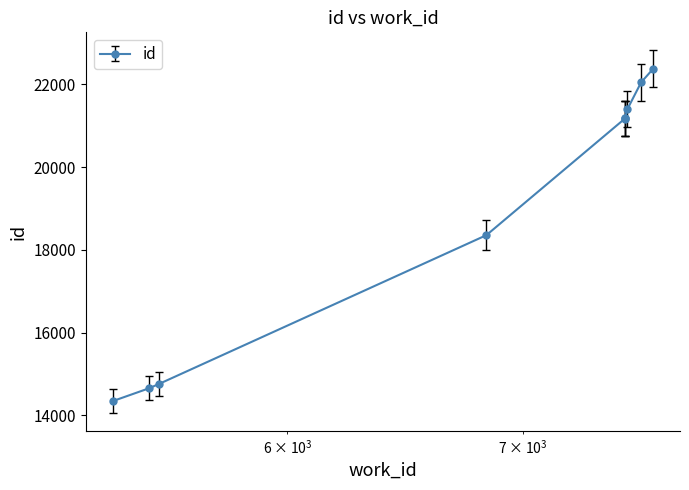

At which label is the value closest to 18356?

6836